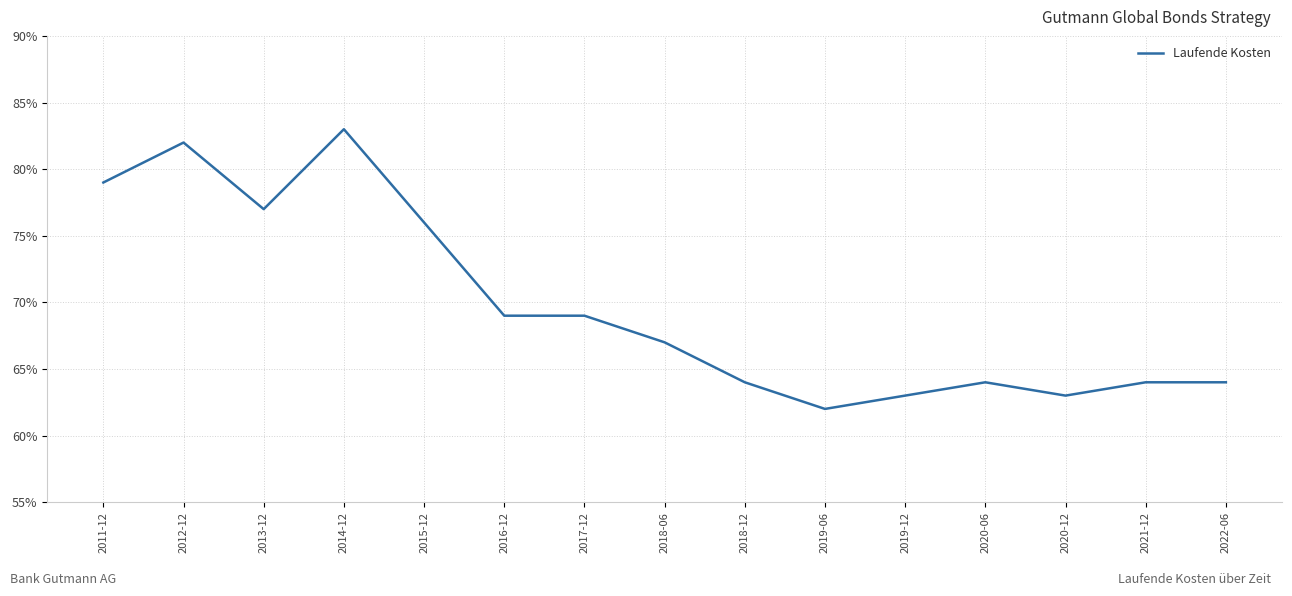

Does the chart have visible grid lines?

Yes